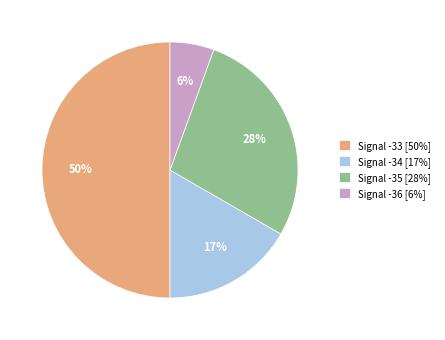

Is it true that Signal -34 [17%] is 10% of the pie?

False